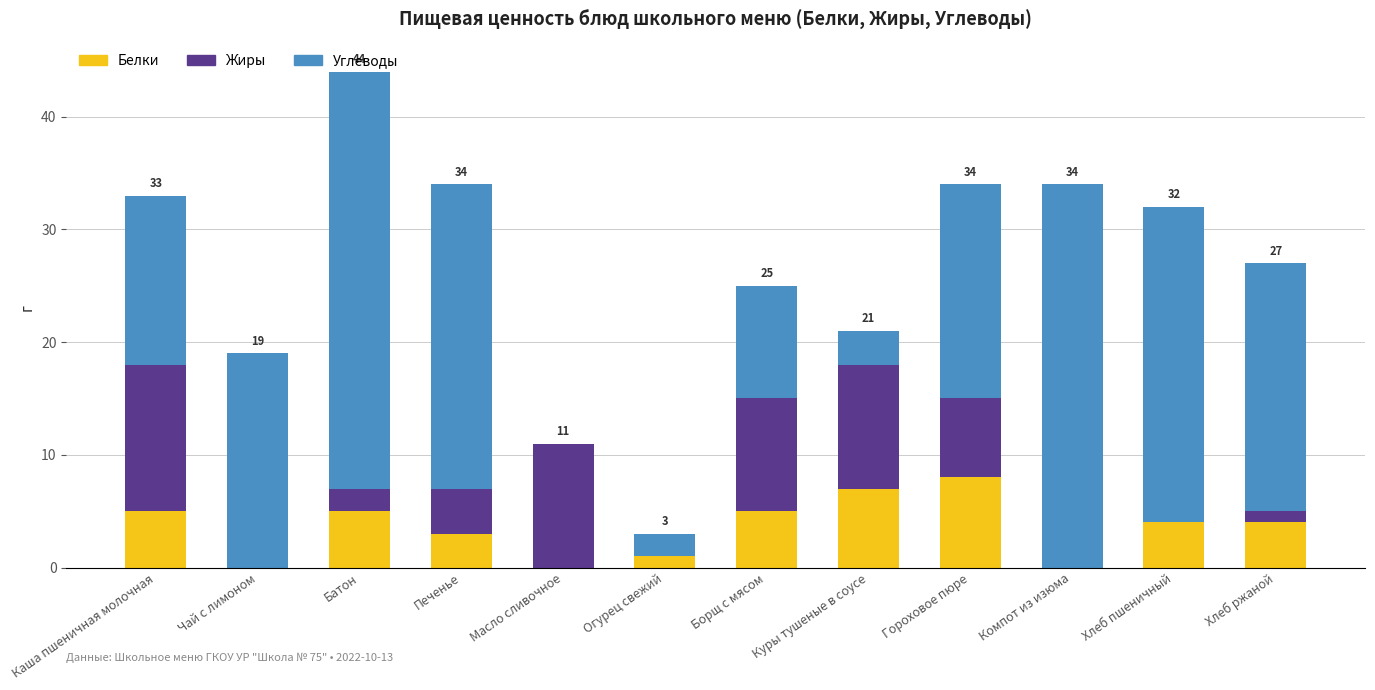

At which category is the sum across all series the highest?

Батон